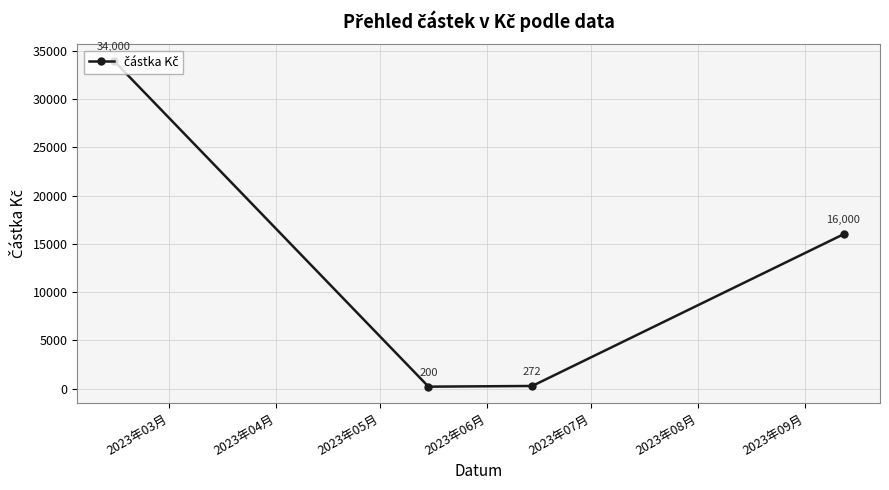

What is the value of the 2nd point from the left?

200